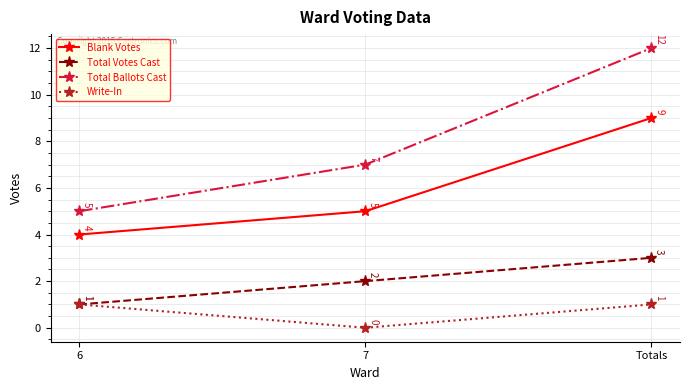

At 7, list the series in order from smallest to largest.

Write-In, Total Votes Cast, Blank Votes, Total Ballots Cast